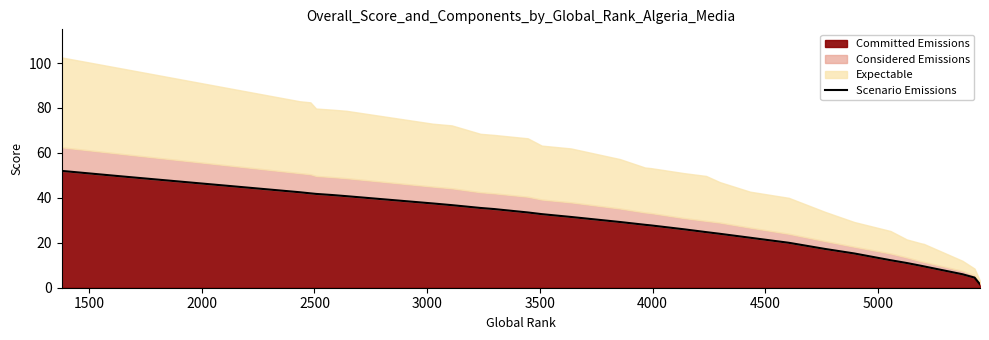

What is the sum of all values?

1088.2